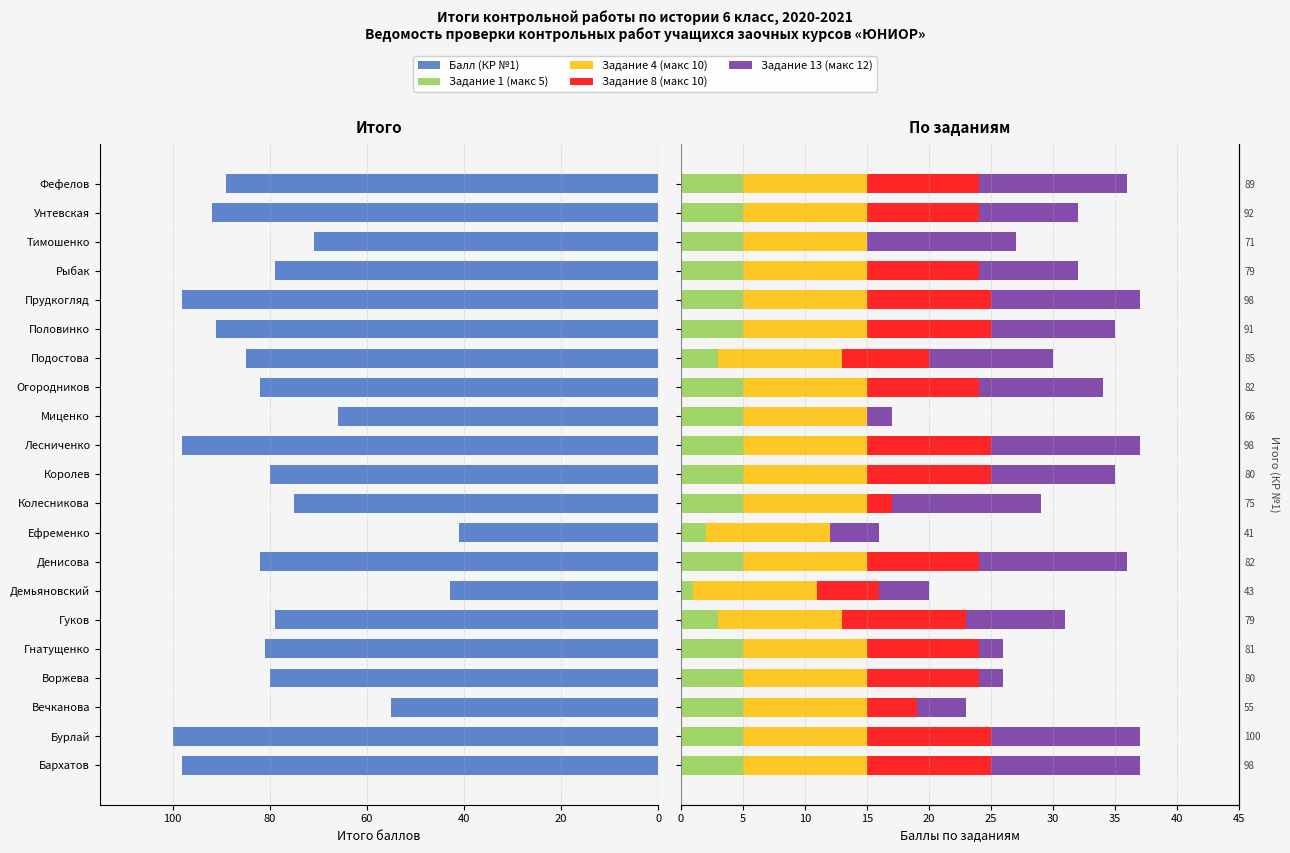

At how many categories does at least one series exceed 98?

1